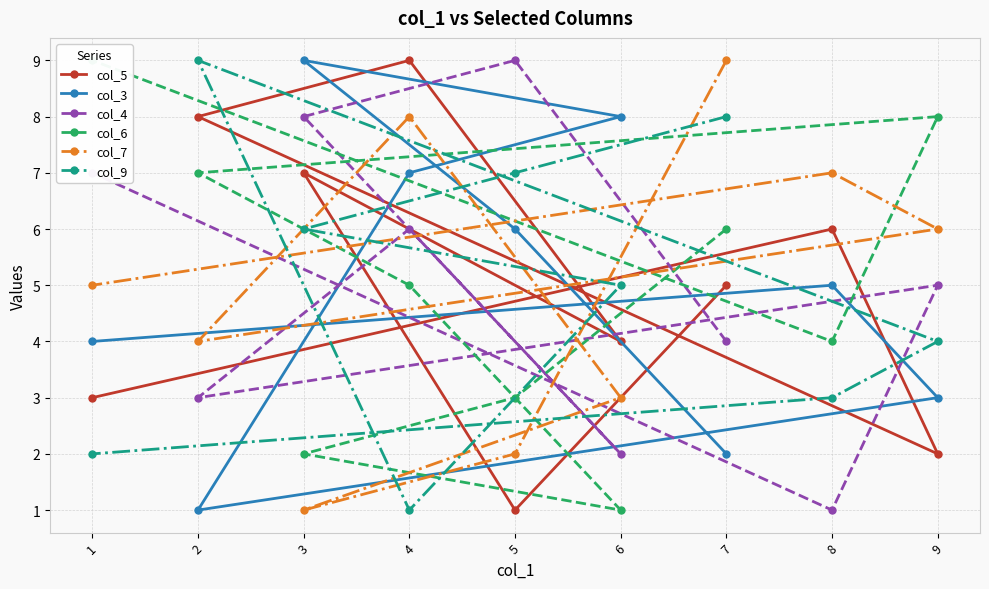

The col_7 series shows 3 at 6. True or false?

True